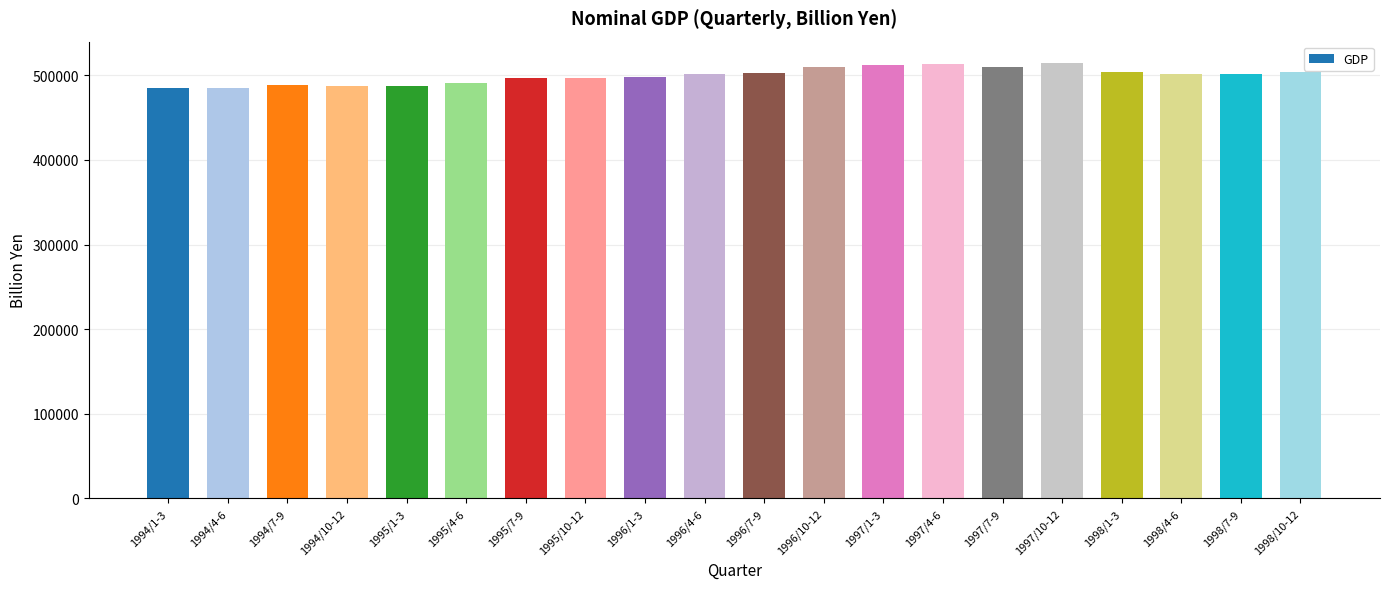

The value at 1998/4-6 is 501607.6. True or false?

True